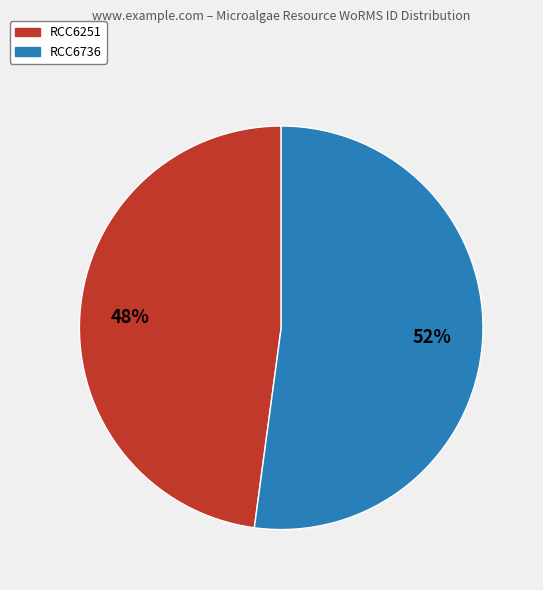

Rank the categories by value from lowest to highest.

RCC6251, RCC6736